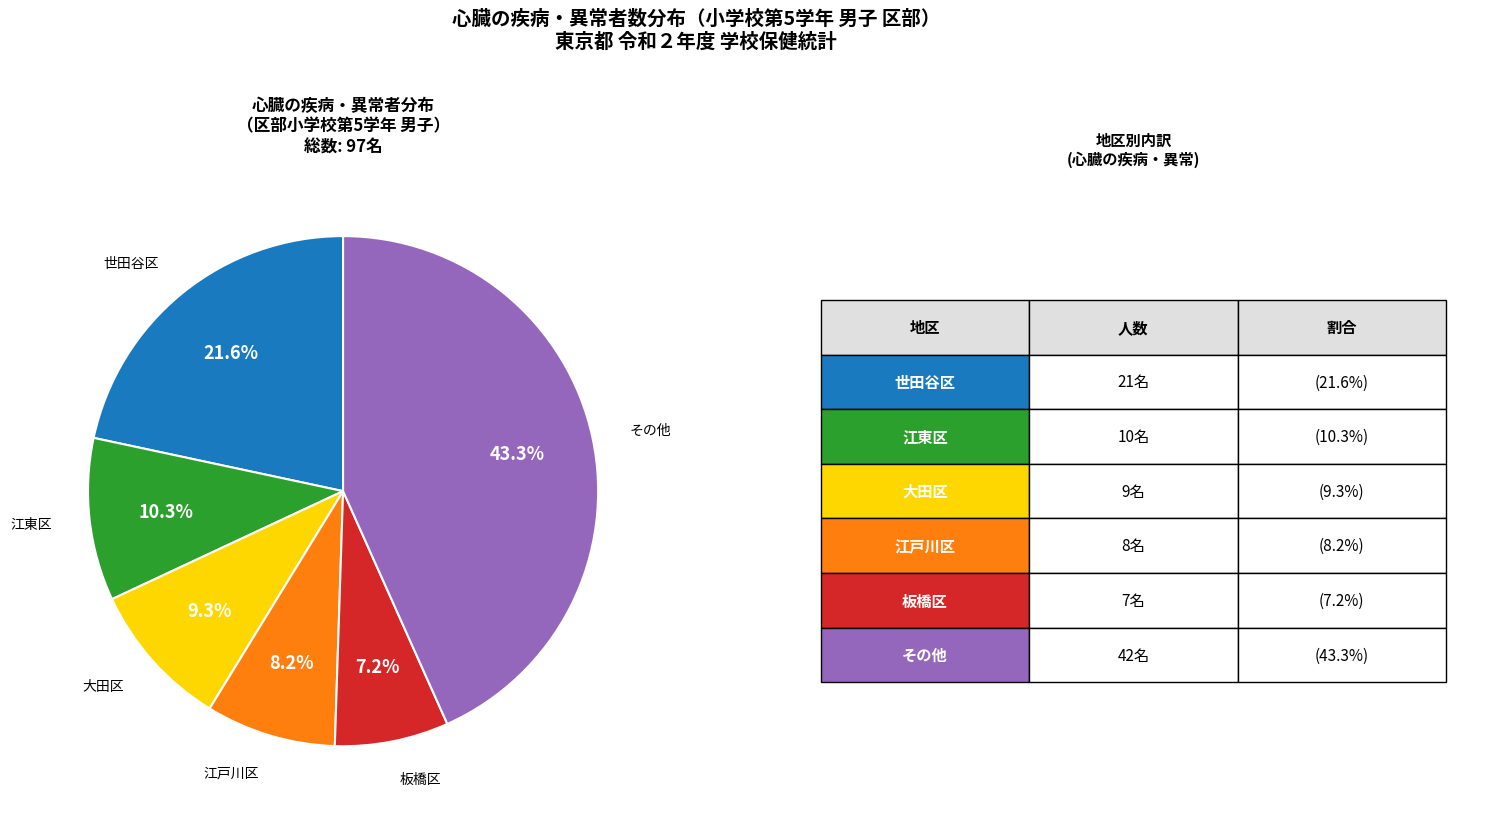

Is there a majority slice in this chart?

No